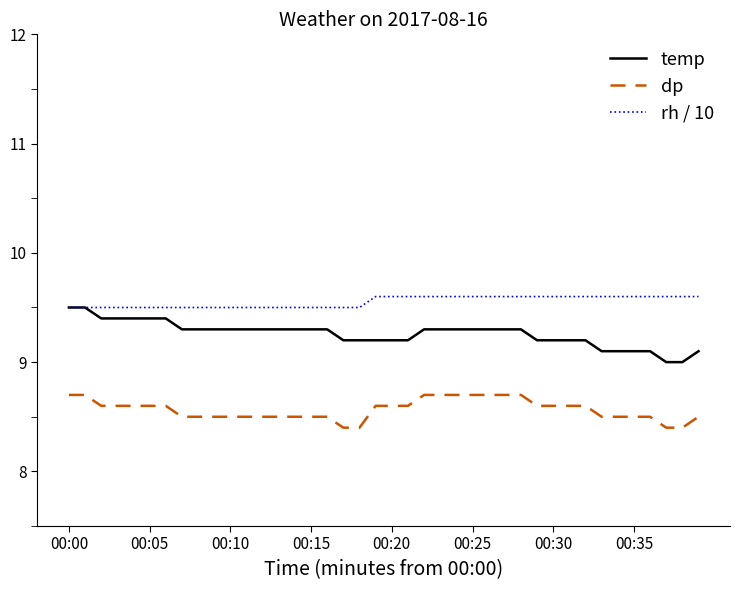

What is the maximum value shown in the chart?

9.6